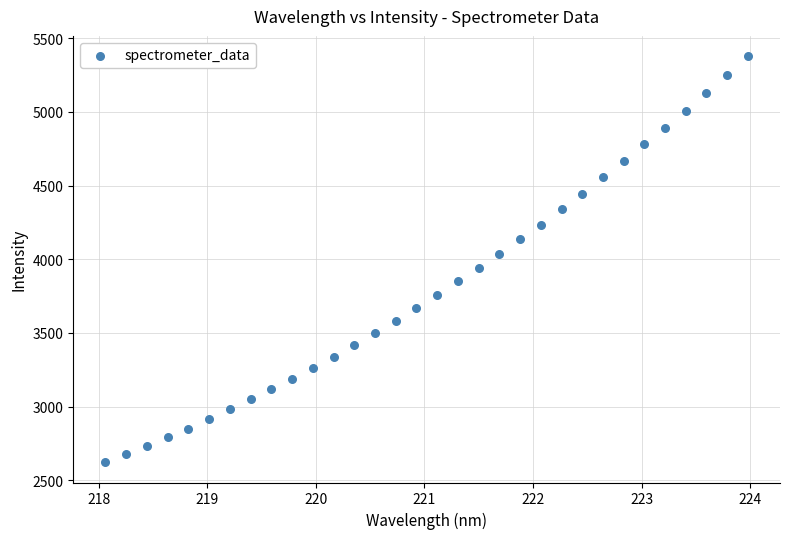

What is the range of X values (max minus min)?

5.9